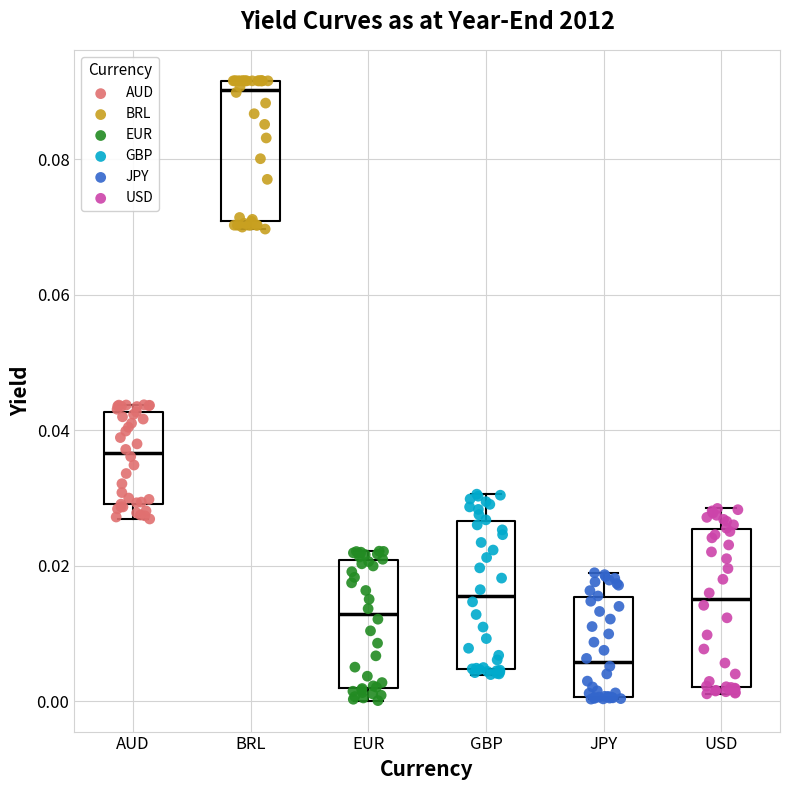

Reading left to right, read every box against the y-axis: the position of its median line, the range the box covers, and the ends of its whiskers. The values are not printed on the chart, so give them approximately, as read against the axis.

AUD: median 0.036, box 0.030 to 0.042, whiskers 0.026 to 0.044
BRL: median 0.090, box 0.070 to 0.092, whiskers 0.070 (just below the box's lower edge) to 0.092
EUR: median 0.012, box 0.002 to 0.020, whiskers 0.000 to 0.022
GBP: median 0.016, box 0.004 to 0.026, whiskers 0.004 (just below the box's lower edge) to 0.030
JPY: median 0.006, box 0.000 to 0.016, whiskers 0.000 to 0.018
USD: median 0.016, box 0.002 to 0.026, whiskers 0.002 (just below the box's lower edge) to 0.028